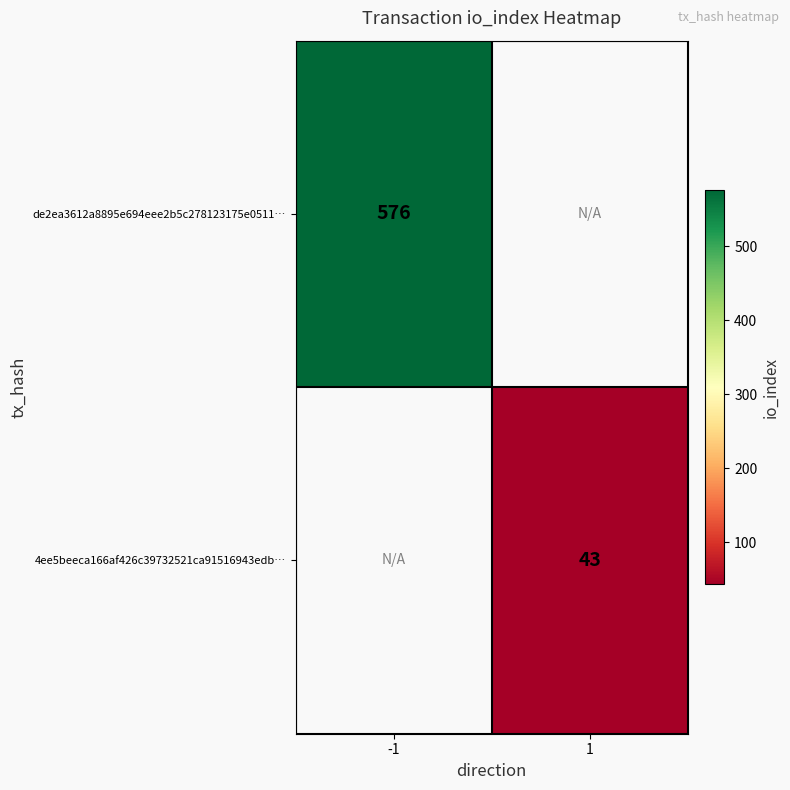

The value of 4ee5beeca166af426c39732521ca91516943edb… at 1 is 43. True or false?

True